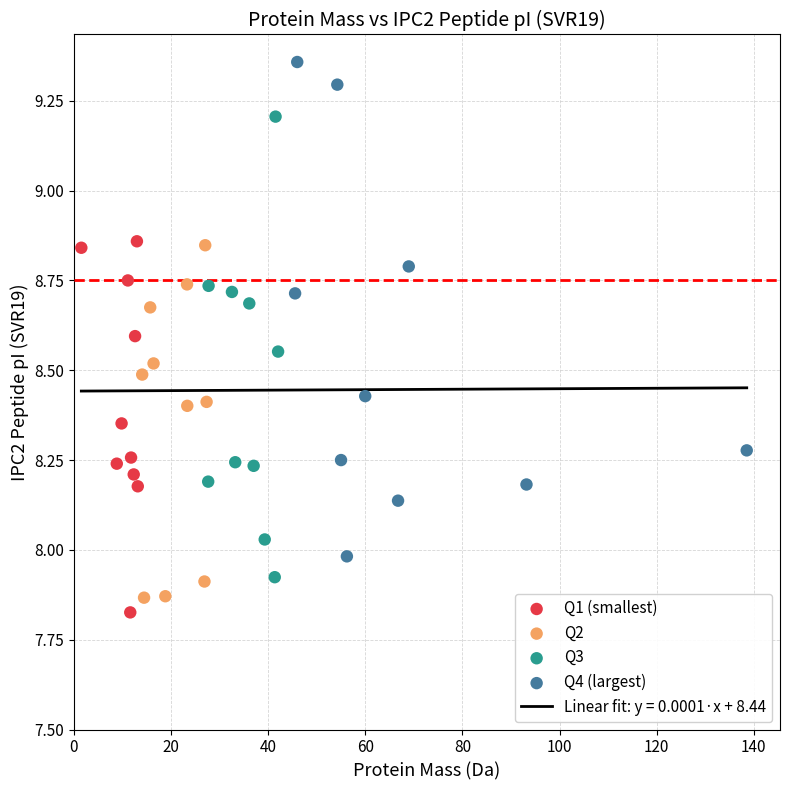

Which series contains the highest Y value?

Q4 (largest)